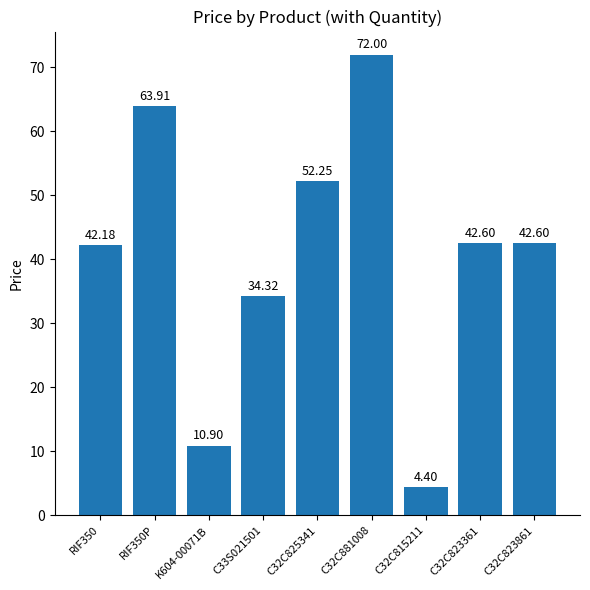

Between C32C825341 and C32C815211, which is larger?

C32C825341